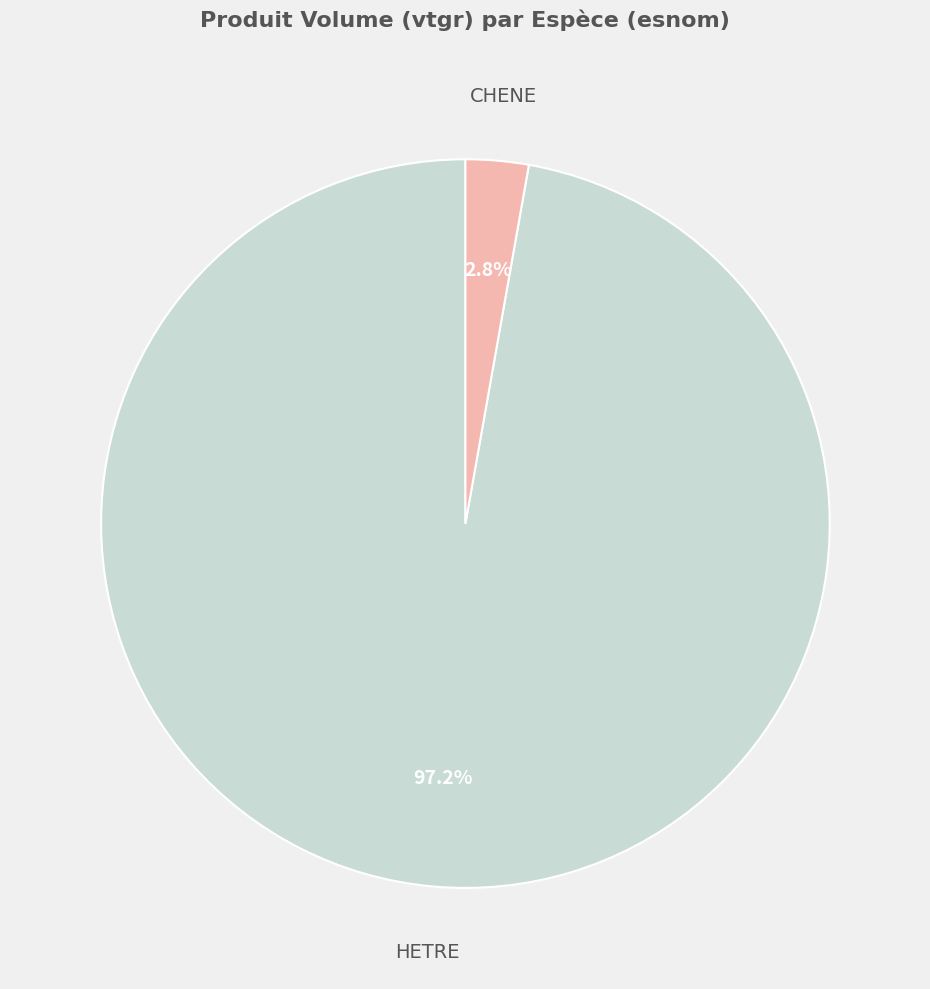

Is there a majority slice in this chart?

Yes